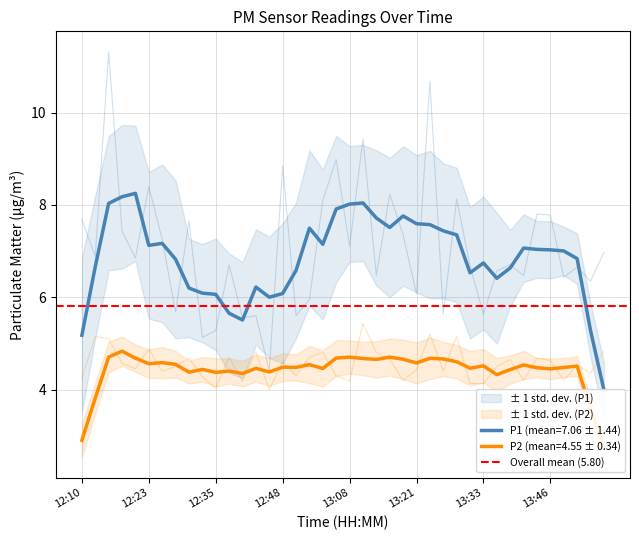

Is this an area chart (filled region under the line)?

No